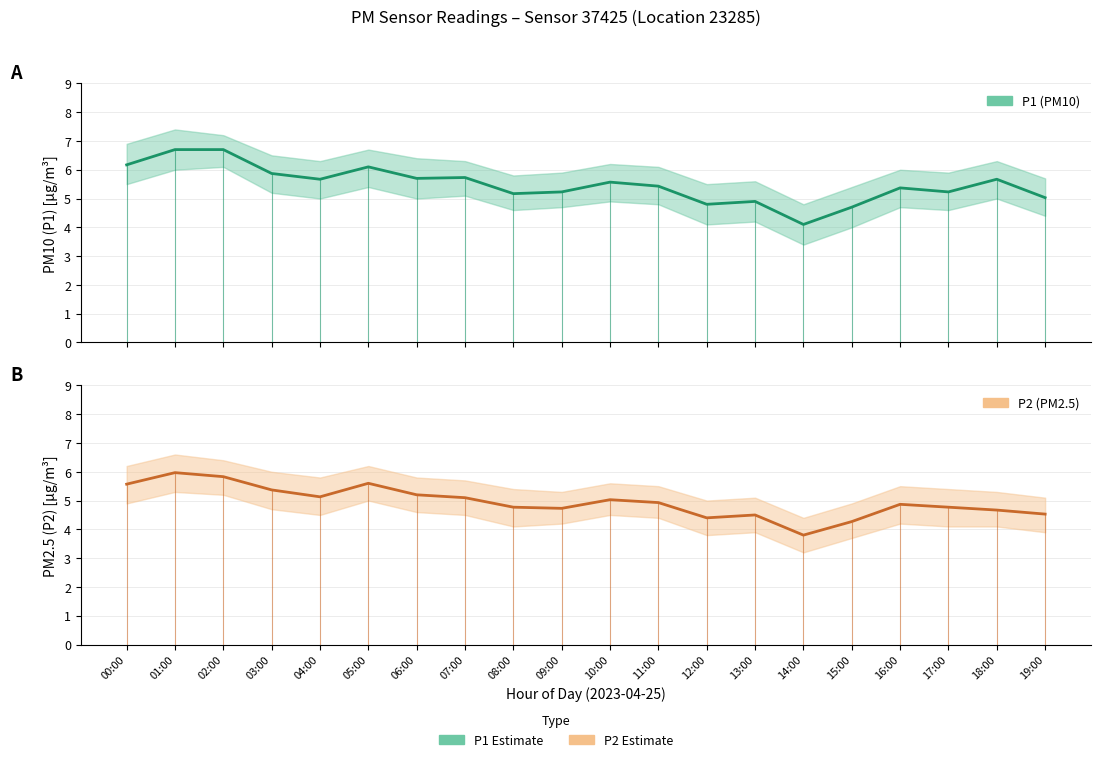

True or false: P1 and P2 intersect in this chart.

False